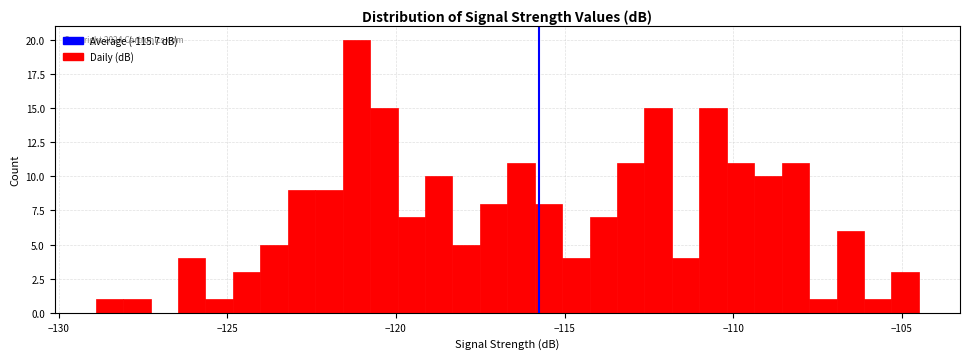

Read against the x-axis, roughly where is the centre of the tallest bar?

-121.0